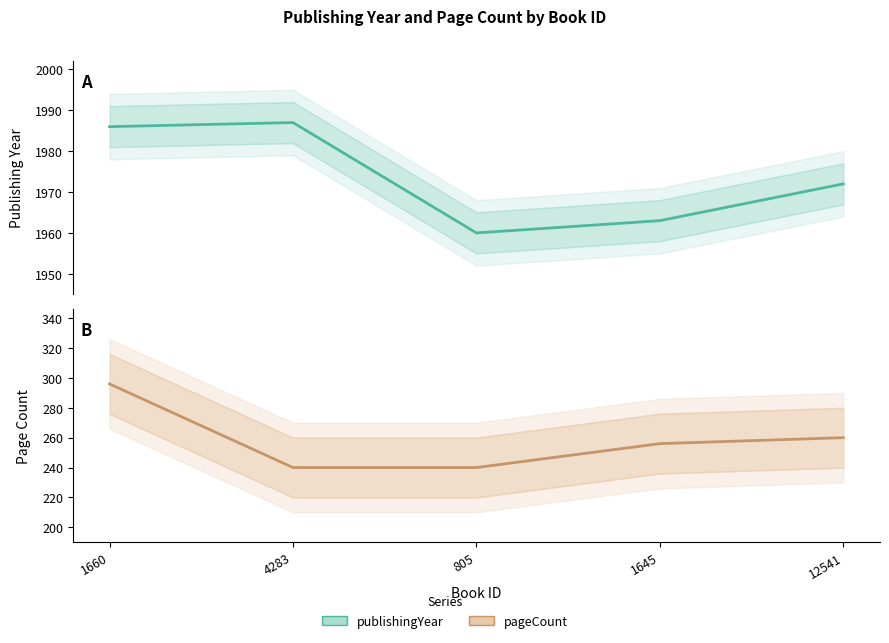

Which series has the largest total across all categories?

publishingYear